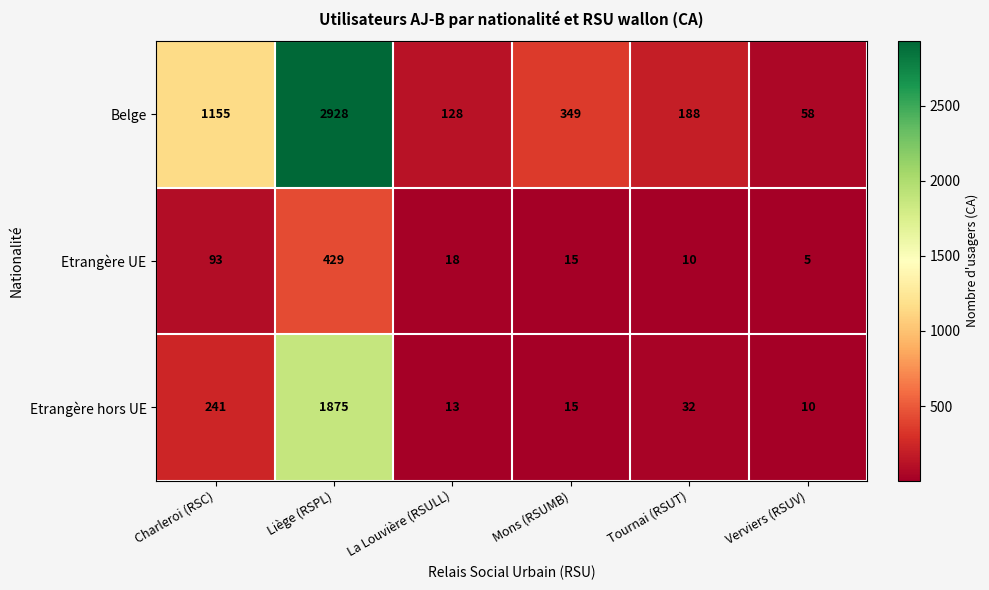

Which series changed the most between Mons (RSUMB) and Verviers (RSUV)?

Belge